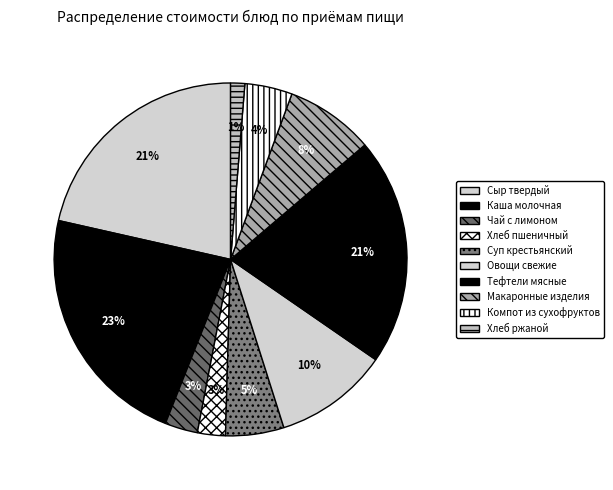

What is the change in value from Сыр твердый to Хлеб пшеничный?

-34.2